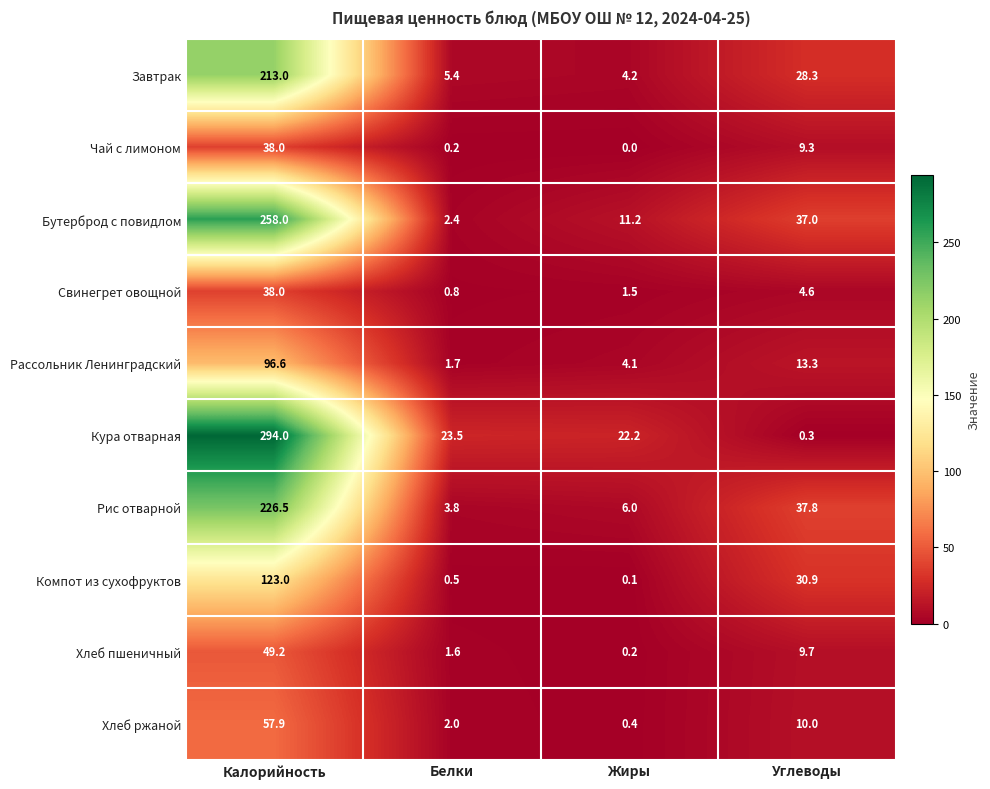

Rank the categories by Бутерброд с повидлом value from highest to lowest.

Калорийность, Углеводы, Жиры, Белки